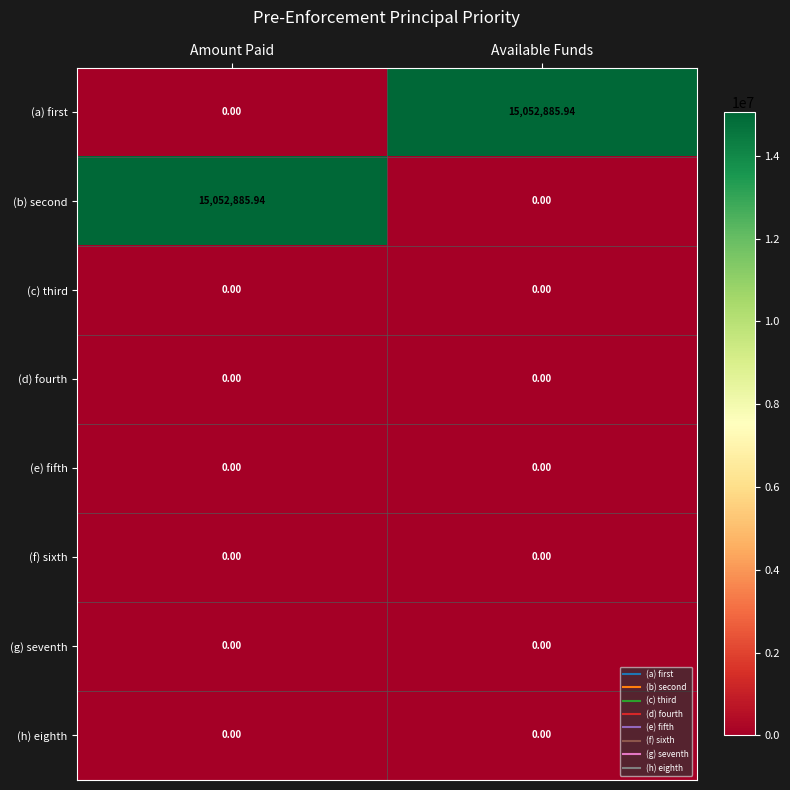

Which category has the highest value in the (b) second series?

Amount Paid